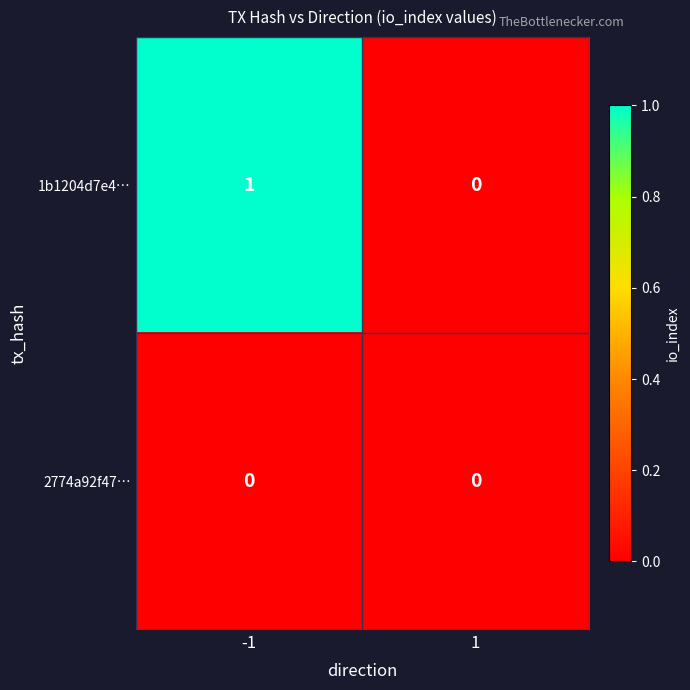

Which series has the largest total across all categories?

1b1204d7e4…